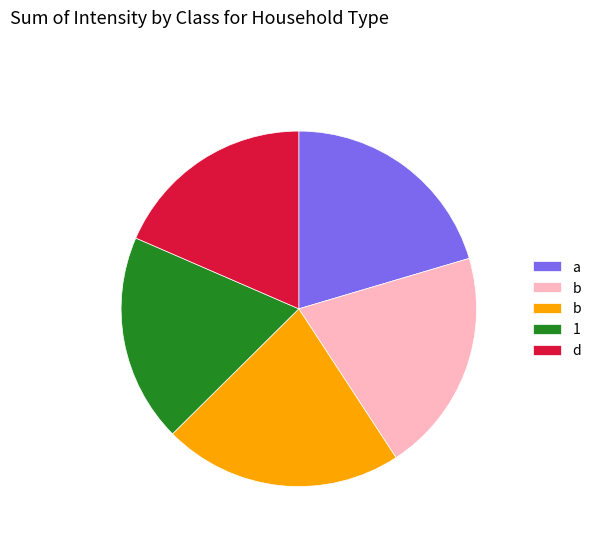

Is there any slice that represents more than half of the pie?

No